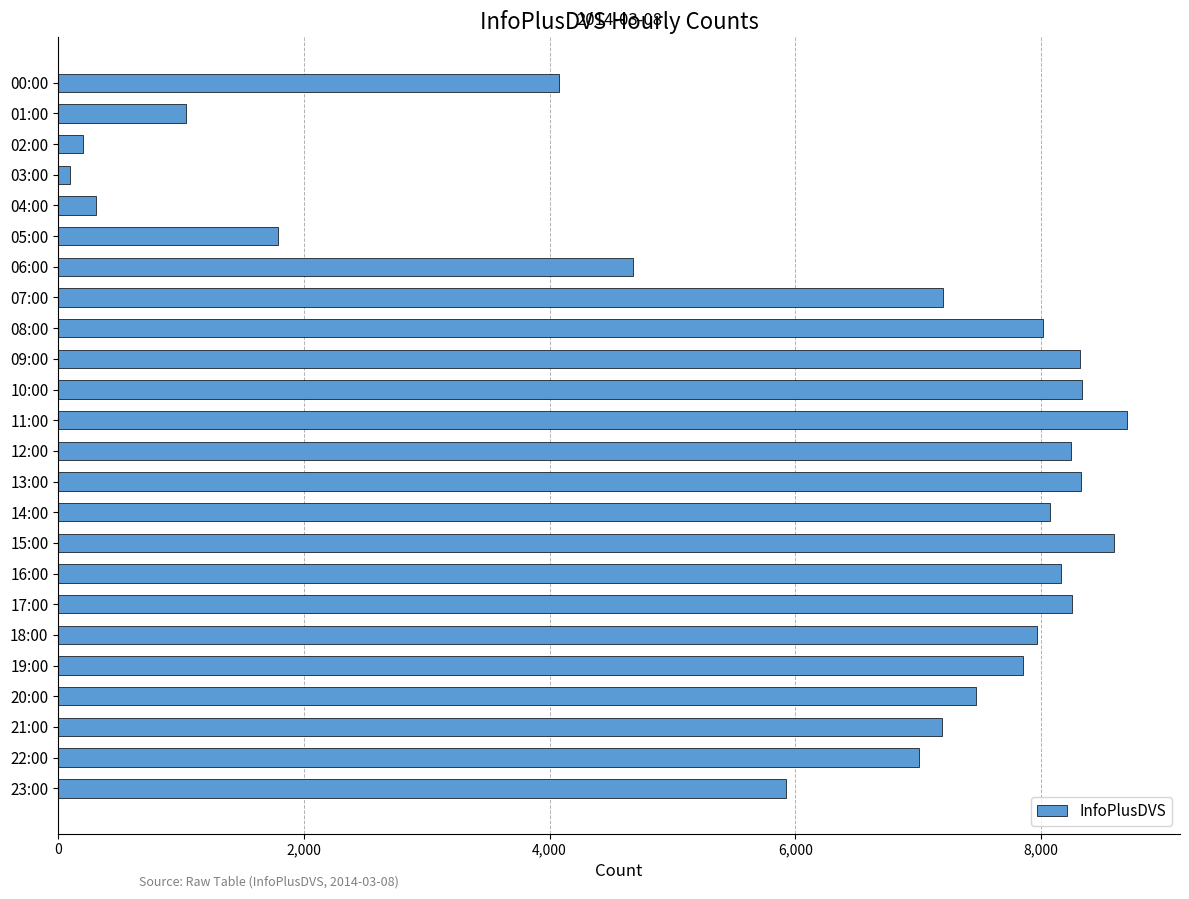

What is the greatest value displayed?

8697